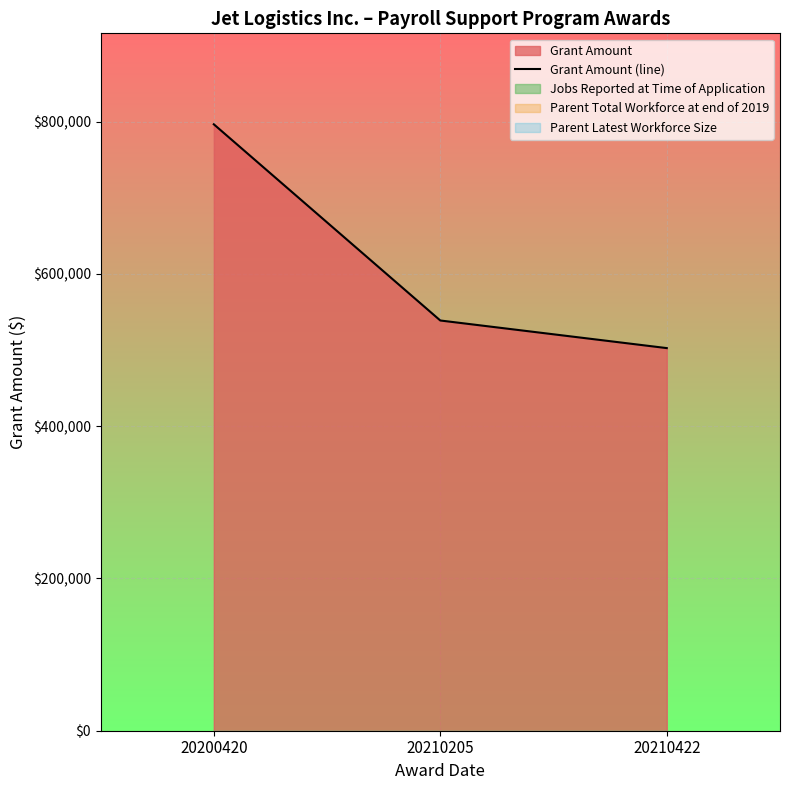

Which has a higher value, 20210422 or 20210205?

20210205